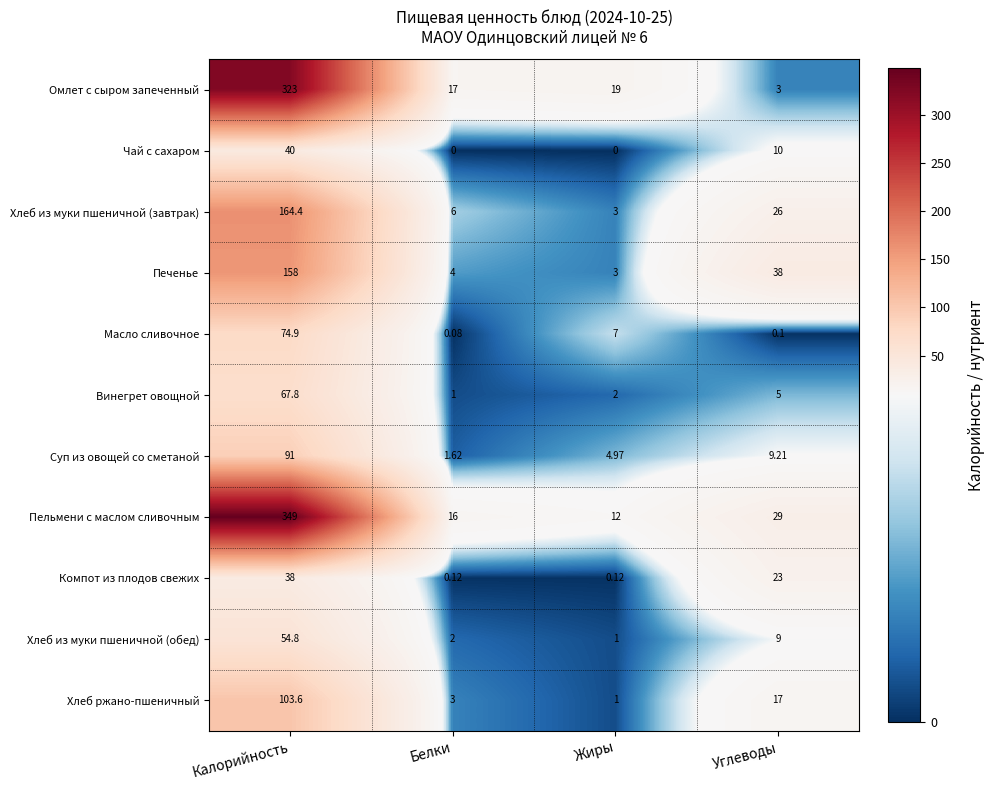

At which category does the chart reach its peak across all series?

Калорийность